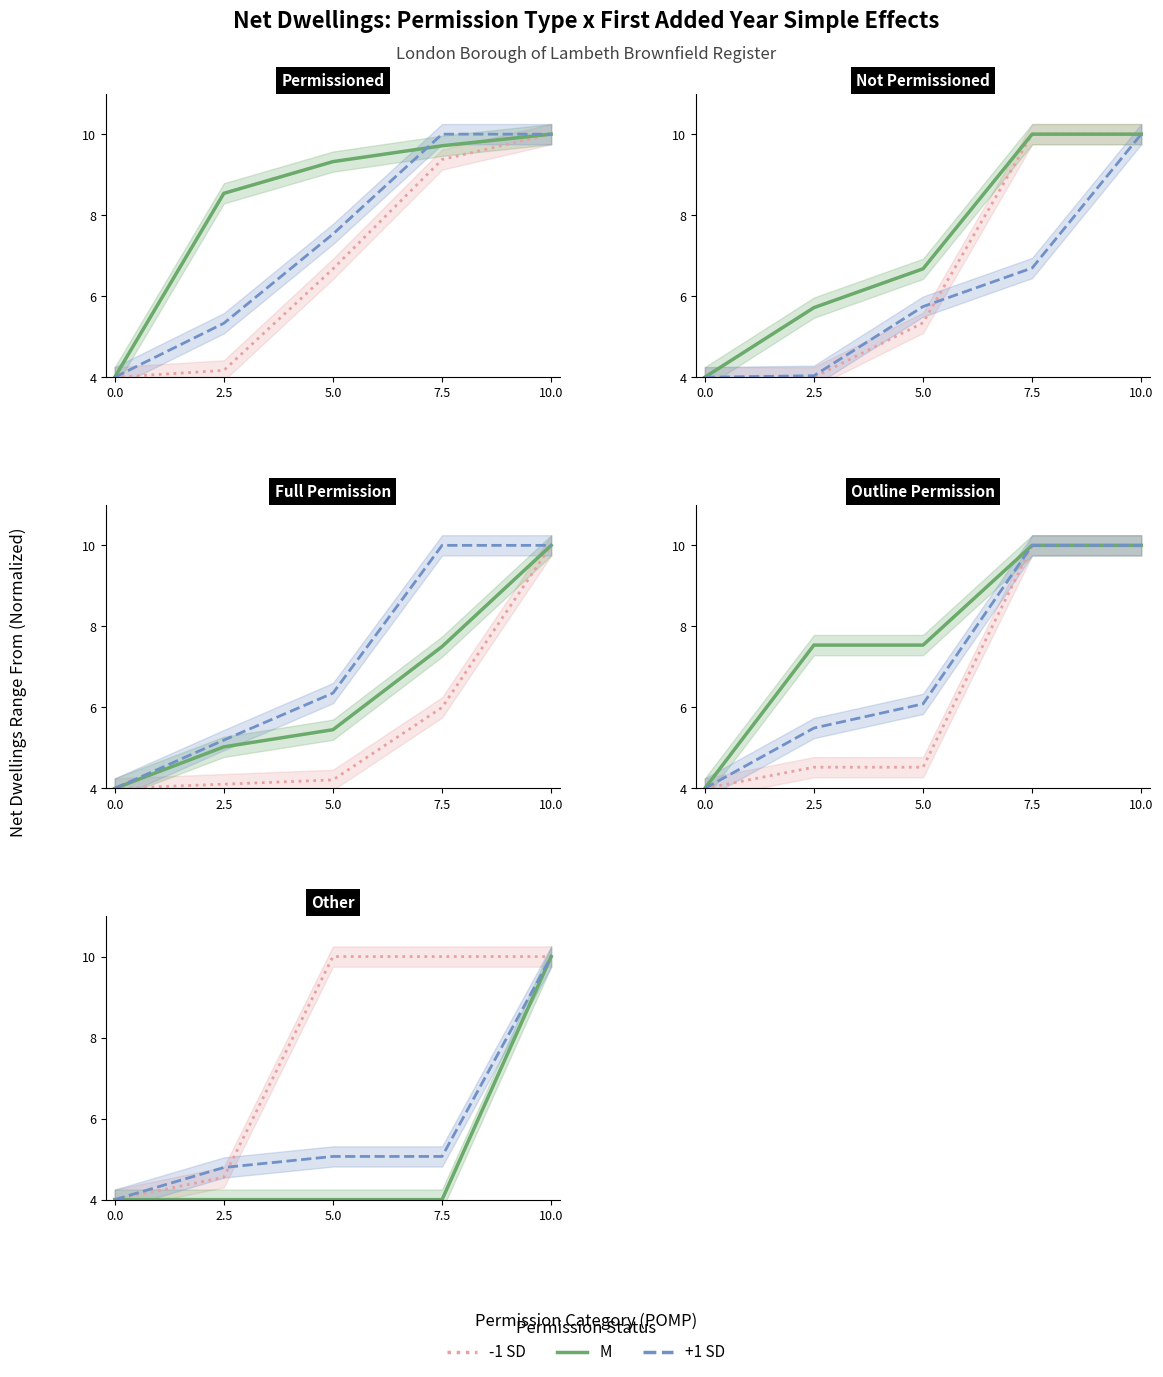

Rank the series by their maximum value, from highest to lowest.

+1 SD, -1 SD, M